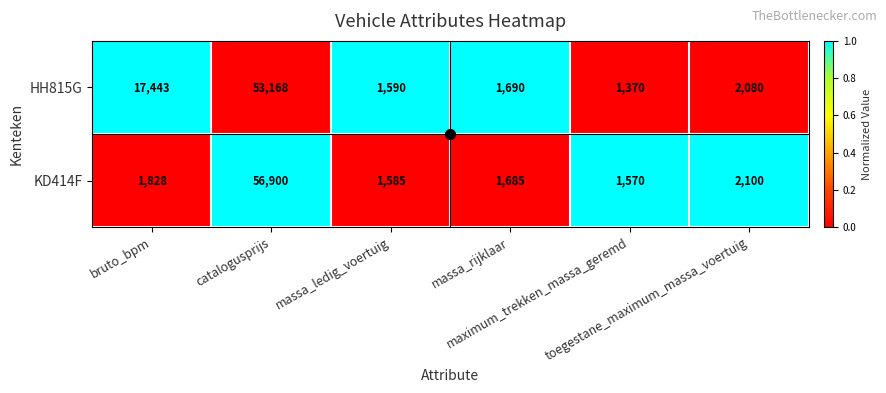

What is the average value of the KD414F series?

10945